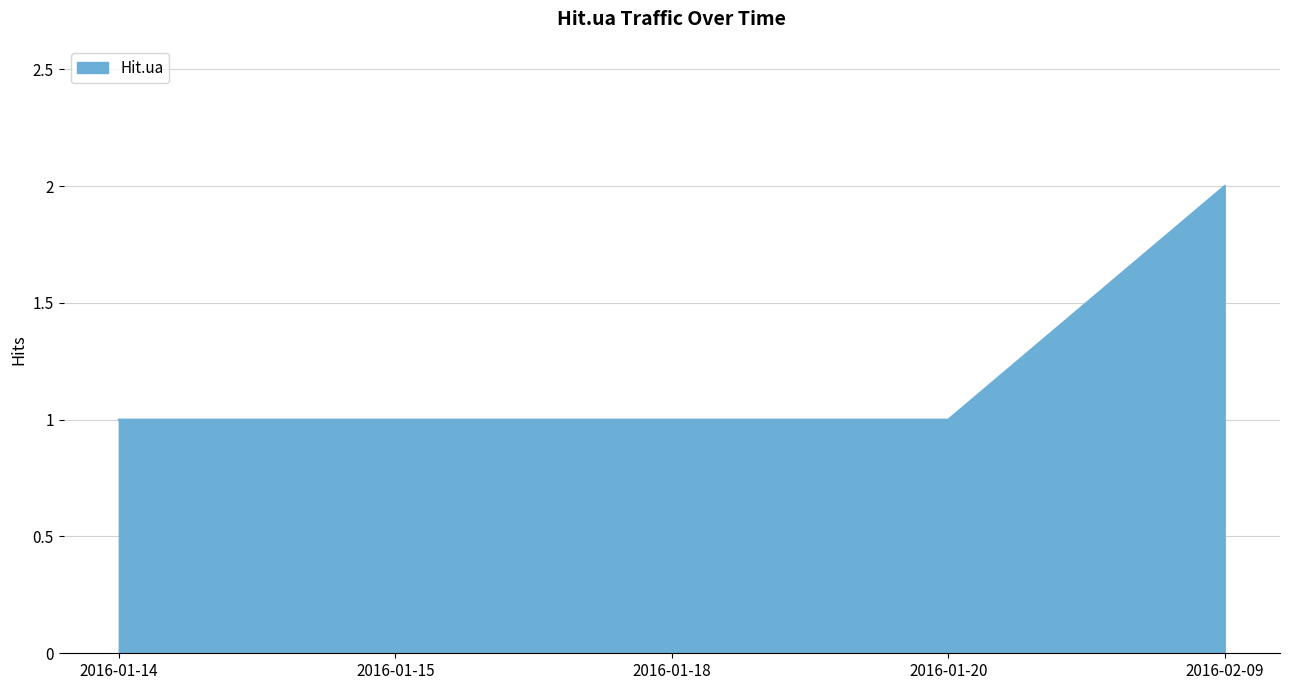

Reading right to left, list all the values displayed in this chart.

2	1	1	1	1